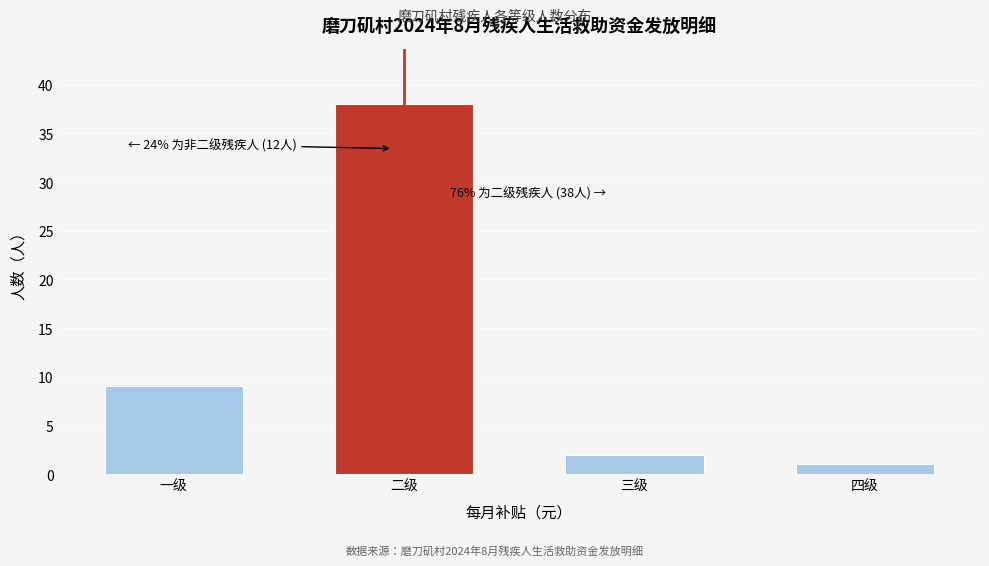

Reading right to left, list all the values displayed in this chart.

四级=1	三级=2	二级=38	一级=9